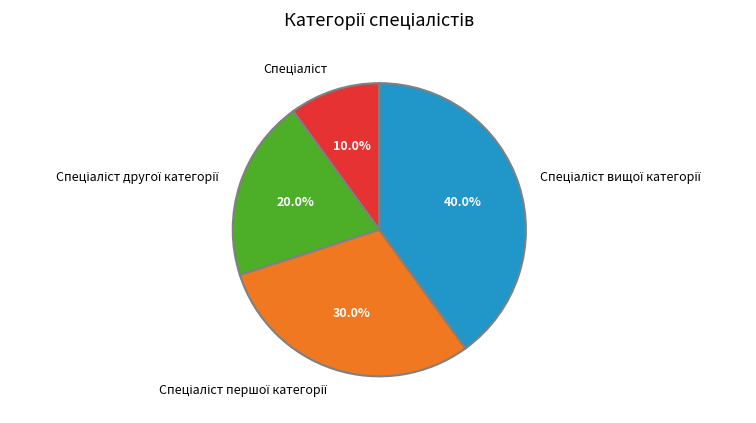

Does any single category account for the majority?

No